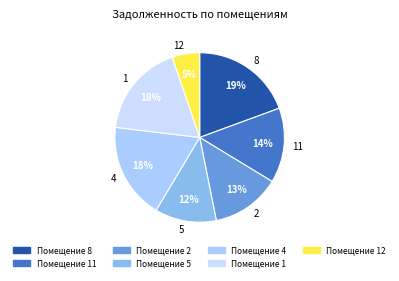

The 5 slice represents 20% of the pie. True or false?

False